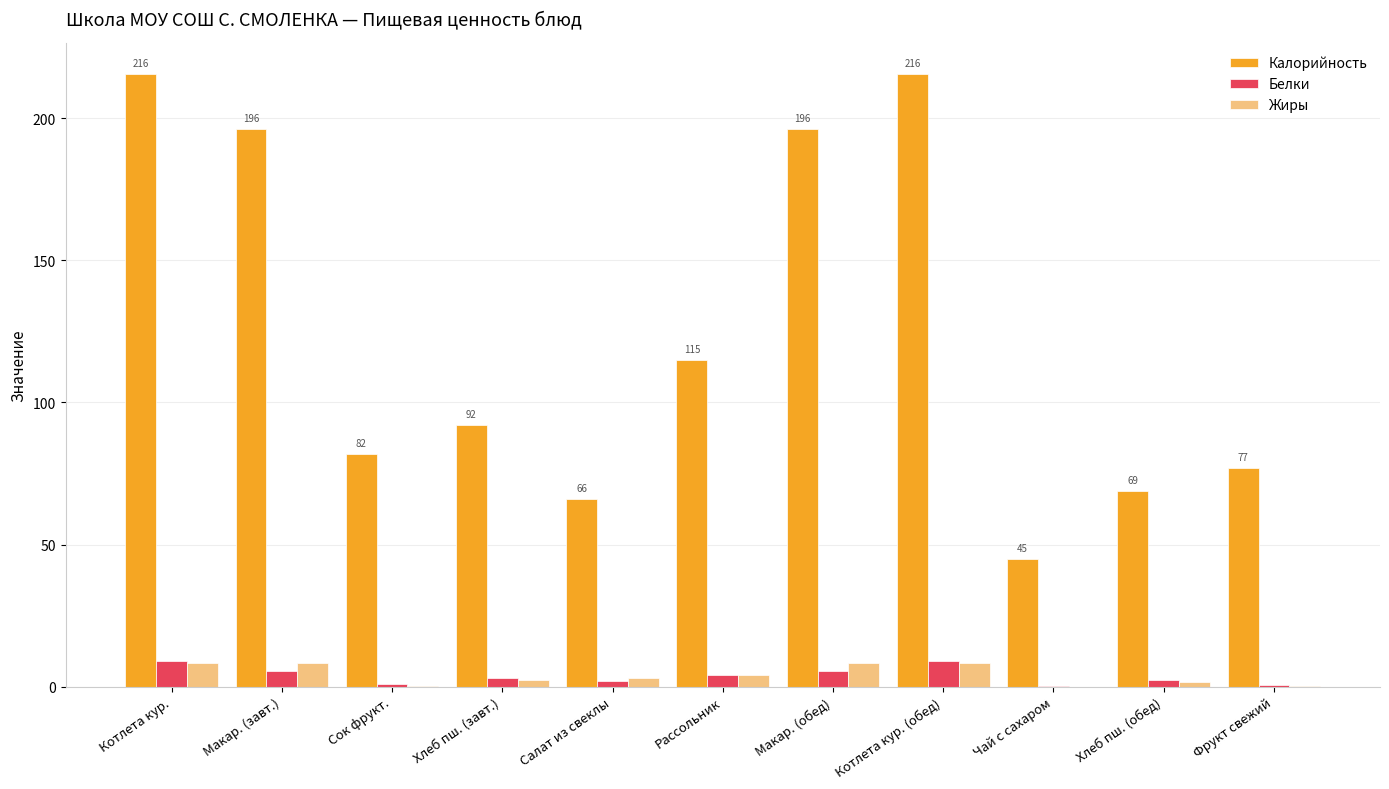

What is the total value across all series at Котлета кур.?

233.1